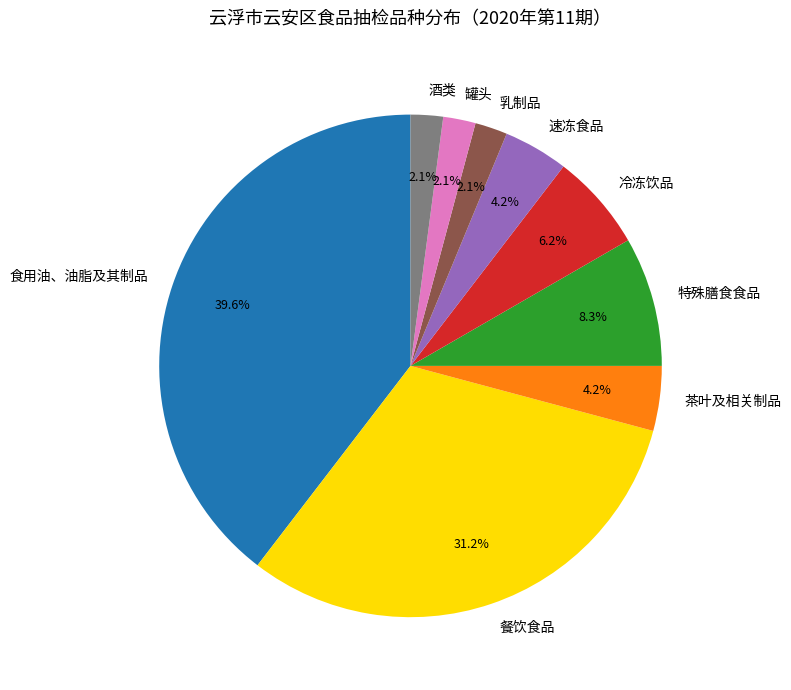

To the nearest percent, what is the difference between the largest and smallest slice percentages?

38%